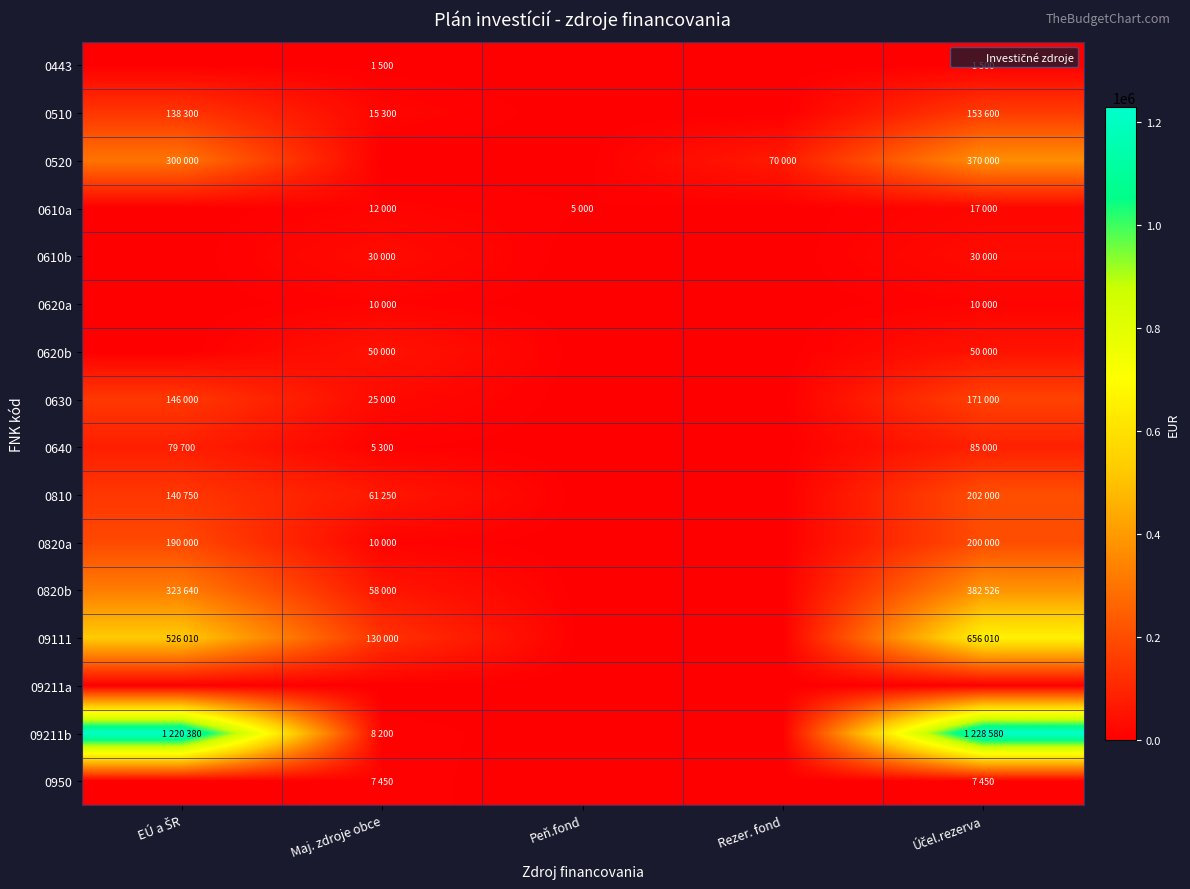

Reading right to left, transcribe all the data shown in this chart.

0443: Účel.rezerva=1500	Rezer. fond=0	Peň.fond=0	Maj. zdroje obce=1500	EÚ a ŠR=0
0510: Účel.rezerva=153600	Rezer. fond=0	Peň.fond=0	Maj. zdroje obce=15300	EÚ a ŠR=138300
0520: Účel.rezerva=370000	Rezer. fond=70000	Peň.fond=0	Maj. zdroje obce=0	EÚ a ŠR=300000
0610a: Účel.rezerva=17000	Rezer. fond=0	Peň.fond=5000	Maj. zdroje obce=12000	EÚ a ŠR=0
0610b: Účel.rezerva=30000	Rezer. fond=0	Peň.fond=0	Maj. zdroje obce=30000	EÚ a ŠR=0
0620a: Účel.rezerva=10000	Rezer. fond=0	Peň.fond=0	Maj. zdroje obce=10000	EÚ a ŠR=0
0620b: Účel.rezerva=50000	Rezer. fond=0	Peň.fond=0	Maj. zdroje obce=50000	EÚ a ŠR=0
0630: Účel.rezerva=171000	Rezer. fond=0	Peň.fond=0	Maj. zdroje obce=25000	EÚ a ŠR=146000
0640: Účel.rezerva=85000	Rezer. fond=0	Peň.fond=0	Maj. zdroje obce=5300	EÚ a ŠR=79700
0810: Účel.rezerva=202000	Rezer. fond=0	Peň.fond=0	Maj. zdroje obce=61250	EÚ a ŠR=140750
0820a: Účel.rezerva=200000	Rezer. fond=0	Peň.fond=0	Maj. zdroje obce=10000	EÚ a ŠR=190000
0820b: Účel.rezerva=382526	Rezer. fond=0	Peň.fond=0	Maj. zdroje obce=58000	EÚ a ŠR=323640
09111: Účel.rezerva=656010	Rezer. fond=0	Peň.fond=0	Maj. zdroje obce=130000	EÚ a ŠR=526010
09211a: Účel.rezerva=0	Rezer. fond=0	Peň.fond=0	Maj. zdroje obce=0	EÚ a ŠR=0
09211b: Účel.rezerva=1228580	Rezer. fond=0	Peň.fond=0	Maj. zdroje obce=8200	EÚ a ŠR=1220380
0950: Účel.rezerva=7450	Rezer. fond=0	Peň.fond=0	Maj. zdroje obce=7450	EÚ a ŠR=0